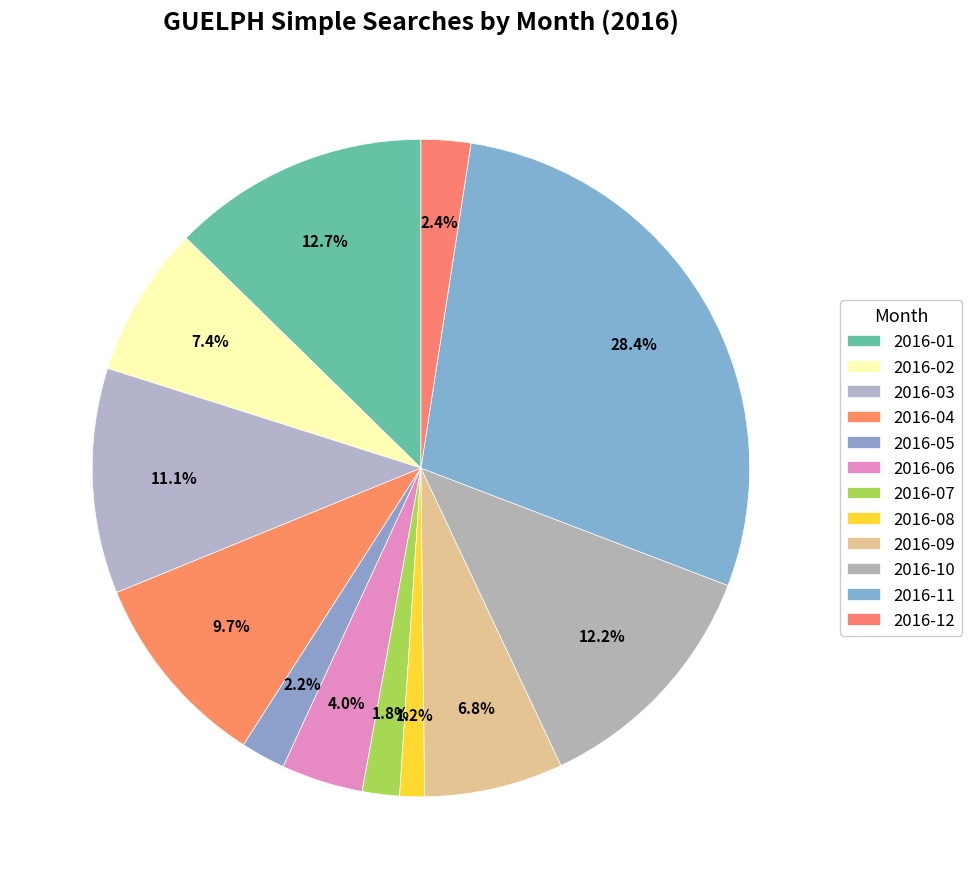

Is the sum of 2016-07 and 2016-11 greater than half?

No